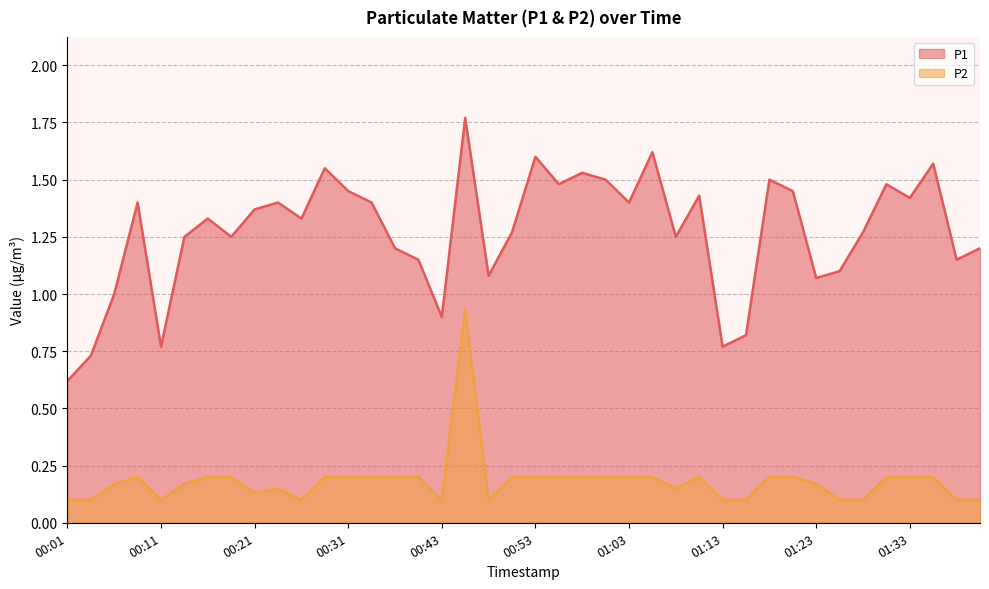

At which category is the sum across all series the highest?

00:46